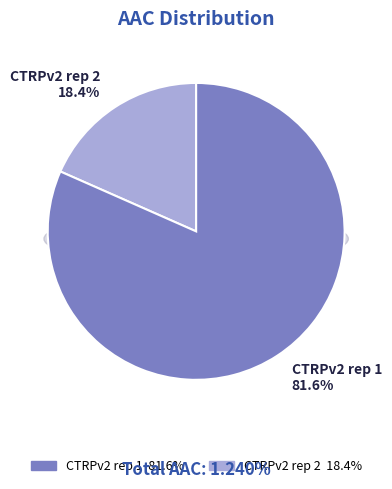

Rank the categories by value from lowest to highest.

CTRPv2 rep 2, CTRPv2 rep 1